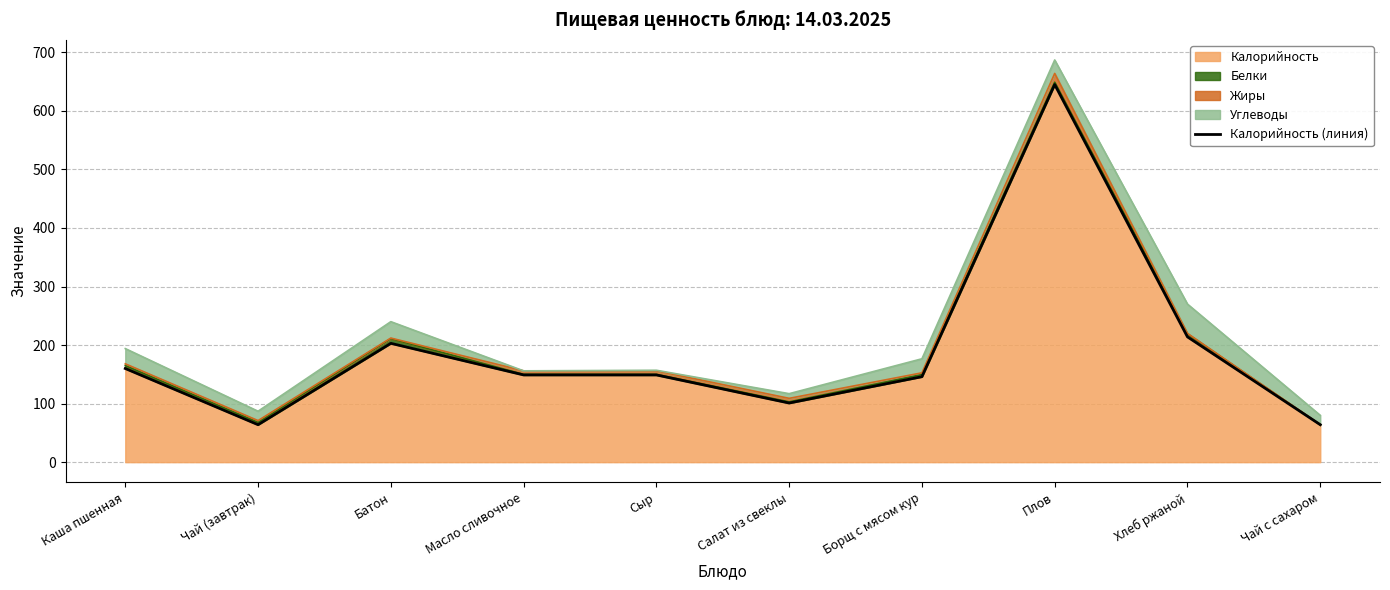

True or false: the data shows 203 at Батон.

True